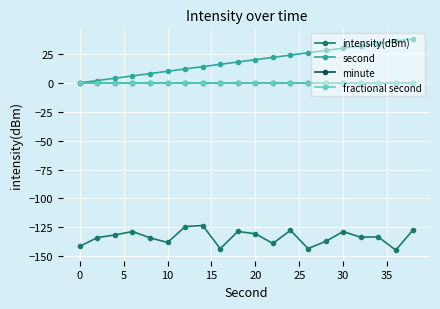

What is the smallest value displayed?

-144.7